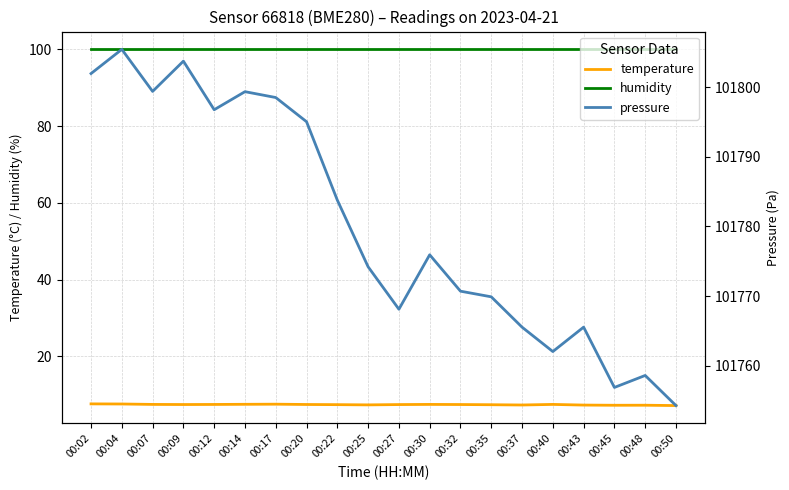

The value of temperature at 00:02 is 7.6. True or false?

True